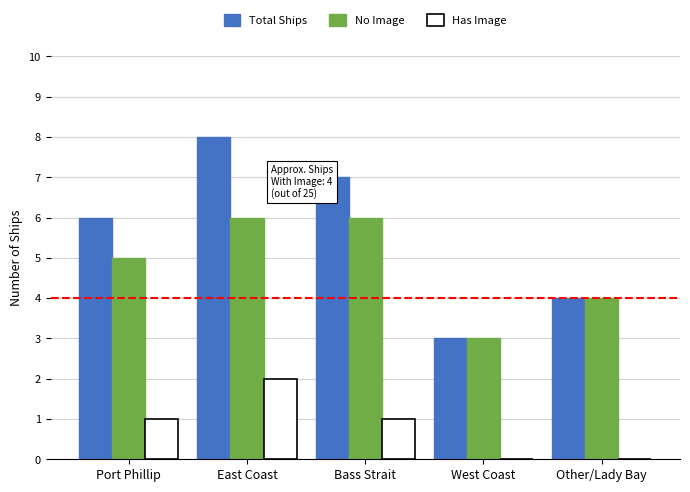

The value of No Image at West Coast is 3. True or false?

True